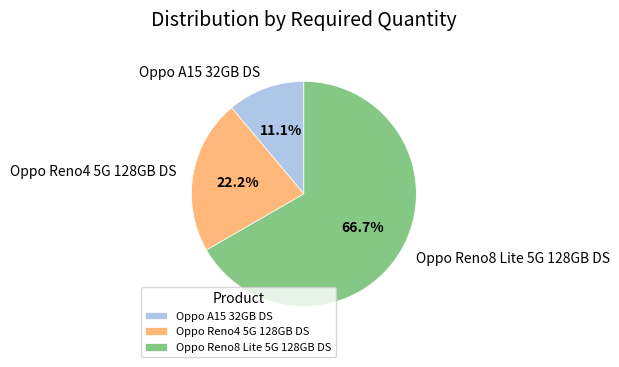

Which has a higher value, Oppo A15 32GB DS or Oppo Reno8 Lite 5G 128GB DS?

Oppo Reno8 Lite 5G 128GB DS